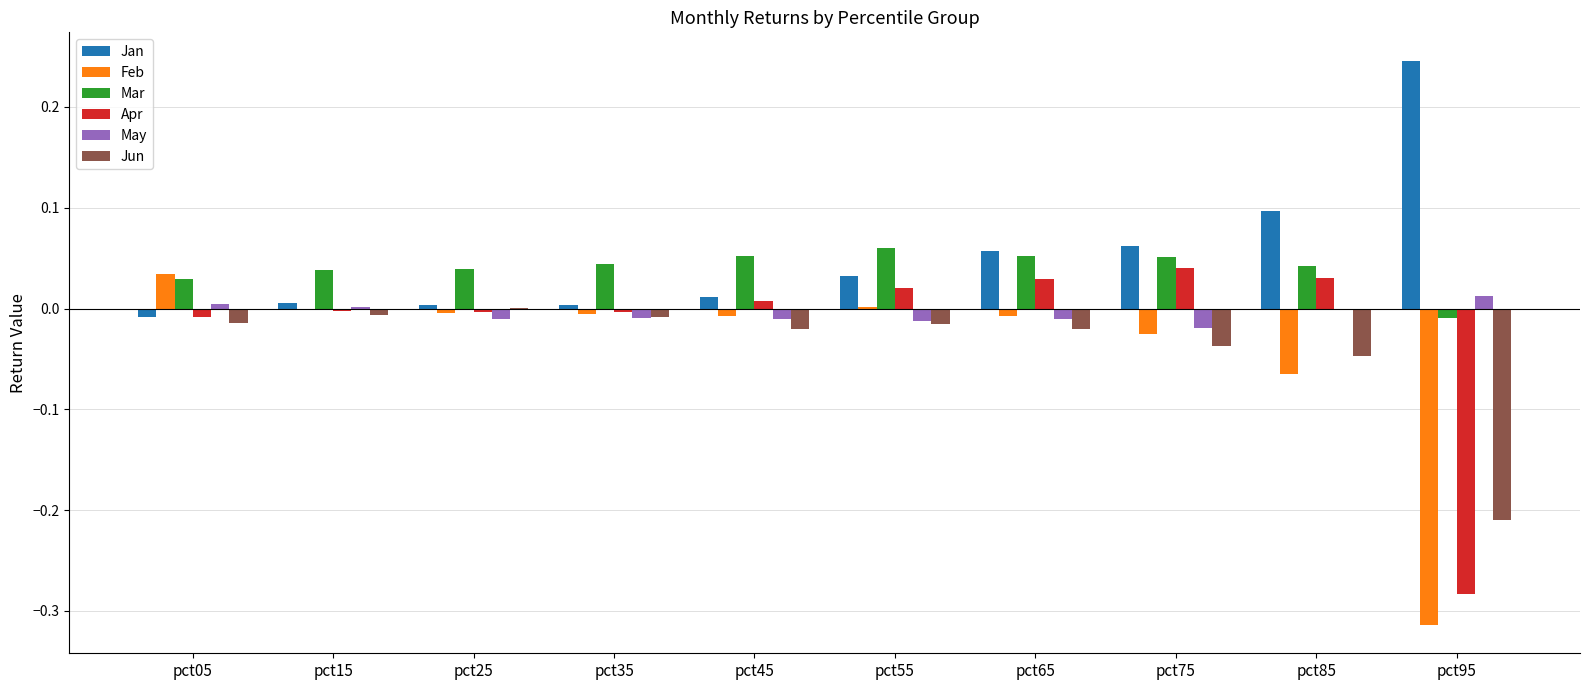

Is the value of May at pct95 greater than the value of Apr at pct35?

Yes